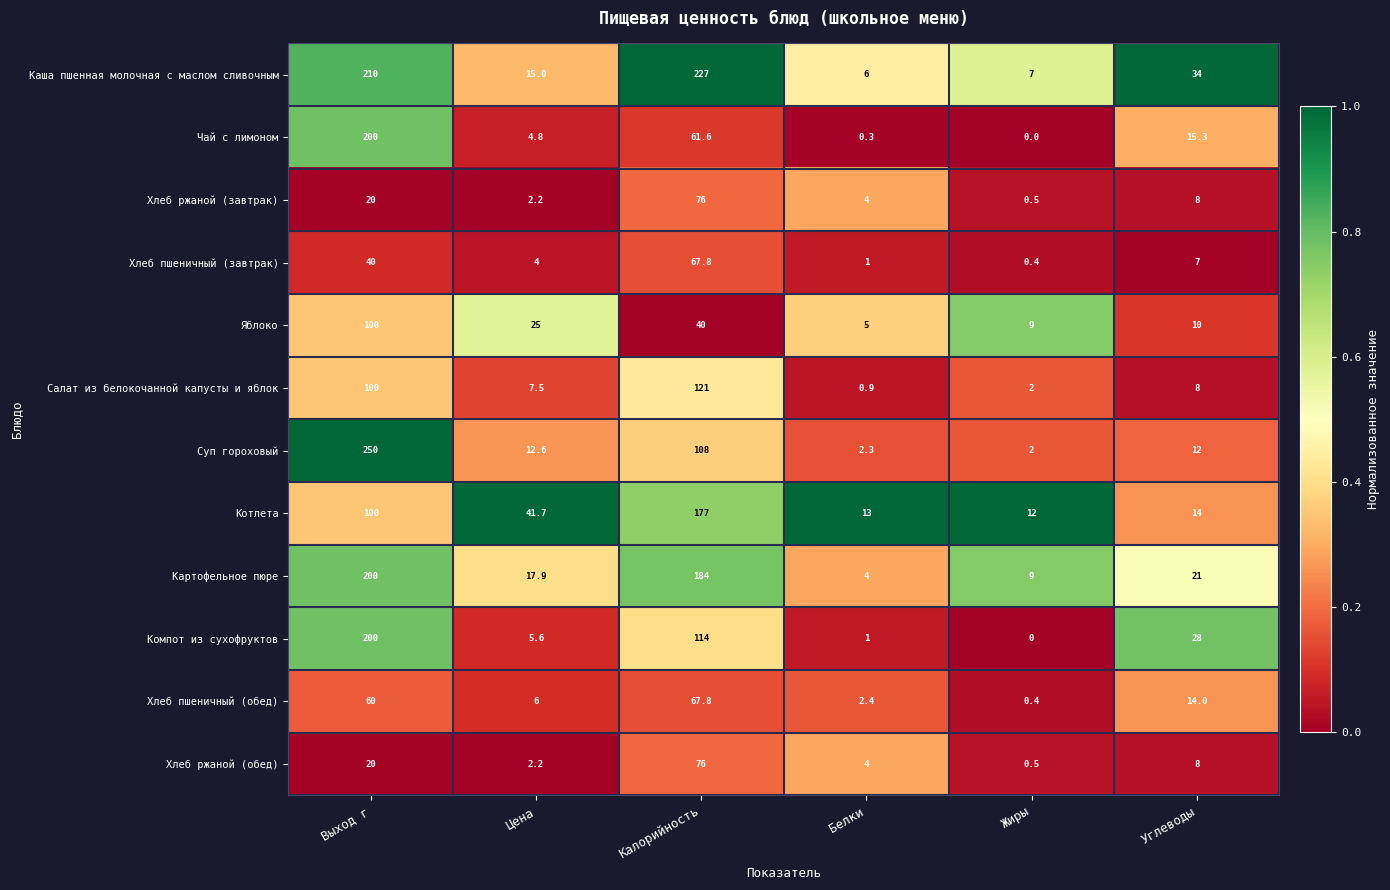

What is the maximum value shown in the chart?

250.0